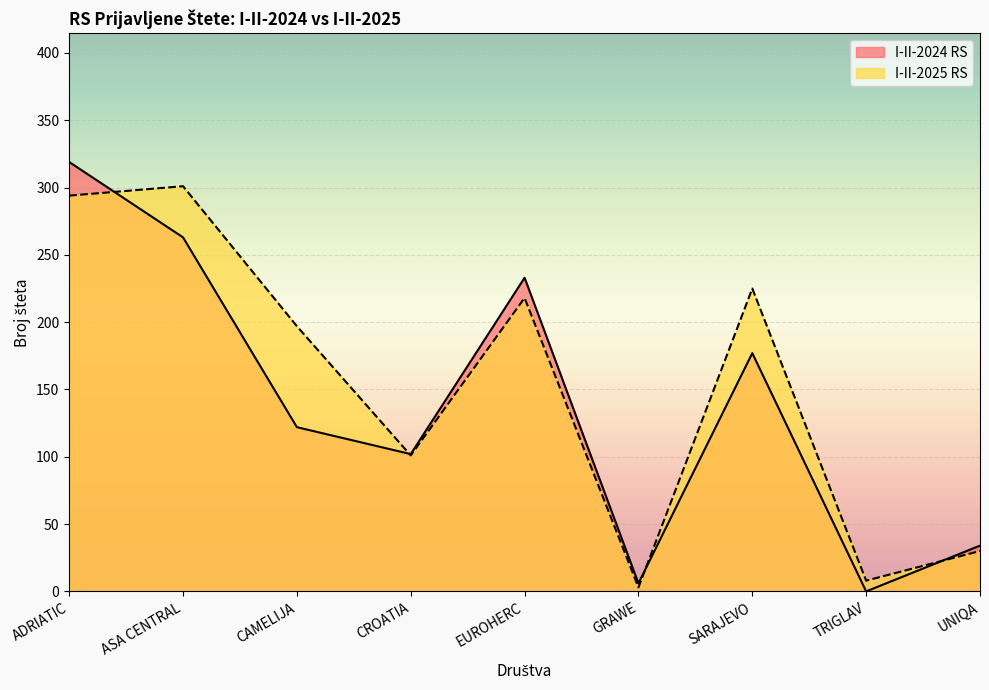

Reading left to right, what are all the values shown in this chart?

I-II-2024 RS: ADRIATIC=319	ASA CENTRAL=263	CAMELIJA=122	CROATIA=102	EUROHERC=233	GRAWE=6	SARAJEVO=177	TRIGLAV=0	UNIQA=34
I-II-2025 RS: ADRIATIC=294	ASA CENTRAL=301	CAMELIJA=197	CROATIA=101	EUROHERC=218	GRAWE=3	SARAJEVO=225	TRIGLAV=8	UNIQA=30